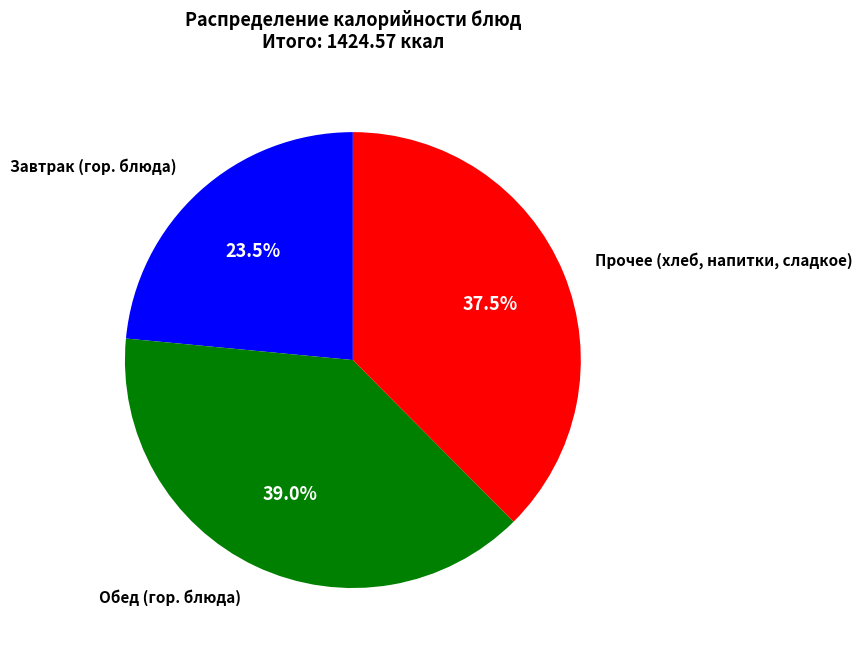

Does any single category account for the majority?

No